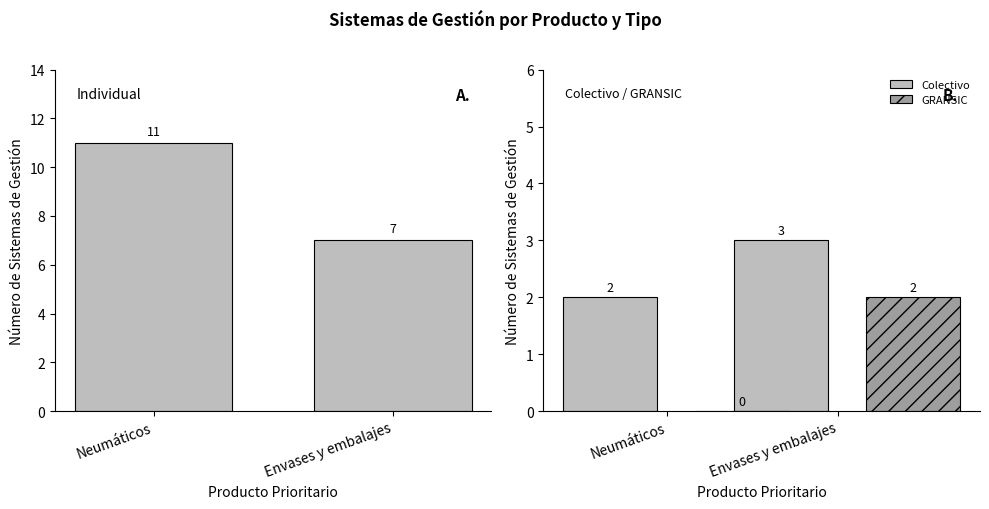

Reading left to right, transcribe all the data shown in this chart.

Individual: 11	7
Colectivo: 2	3
GRANSIC: 0	2